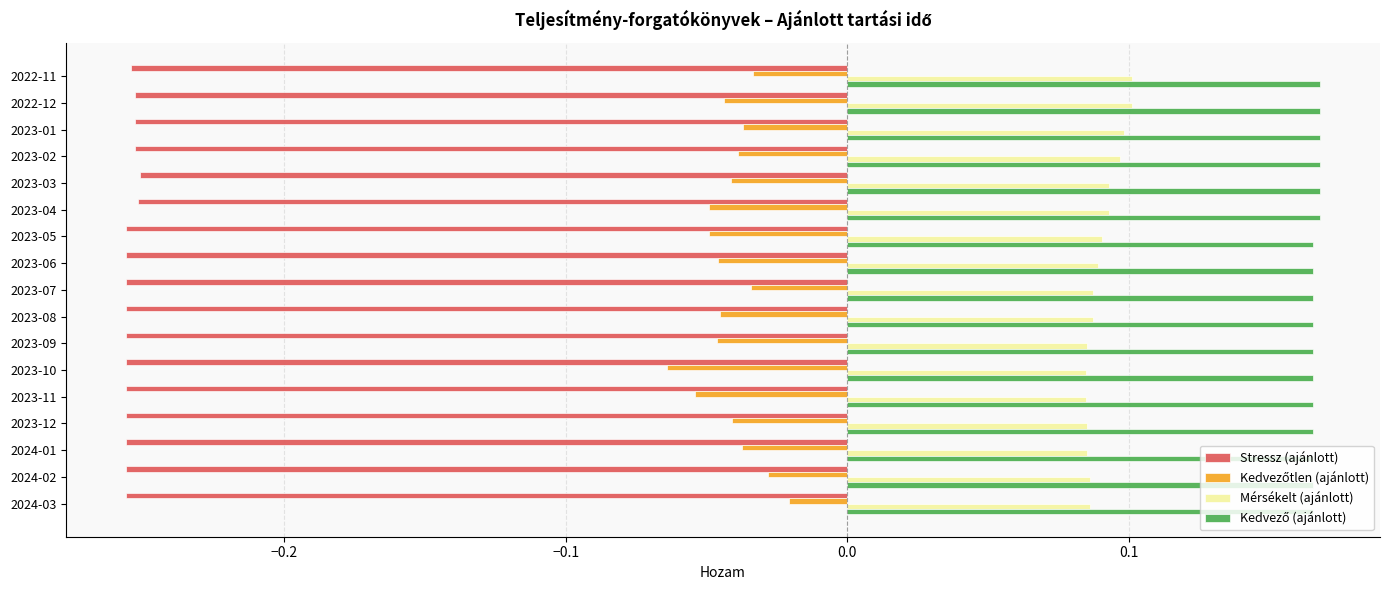

What is the sum of all Mérsékelt (ajánlott) values?

1.5